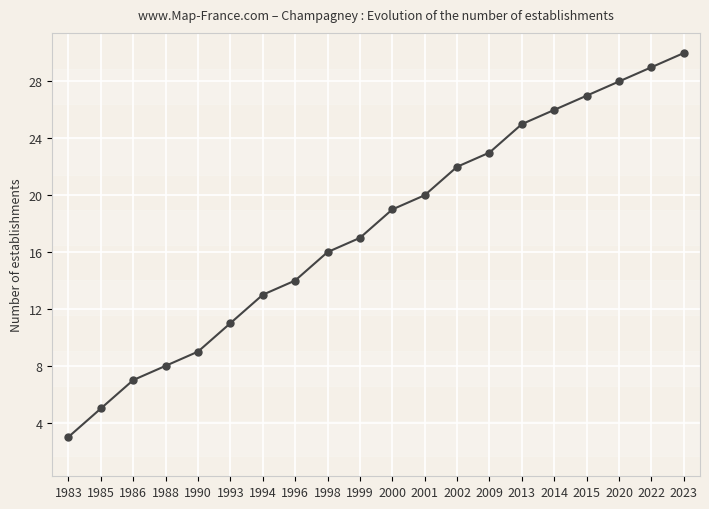

Does the chart display data point markers on the line(s)?

Yes